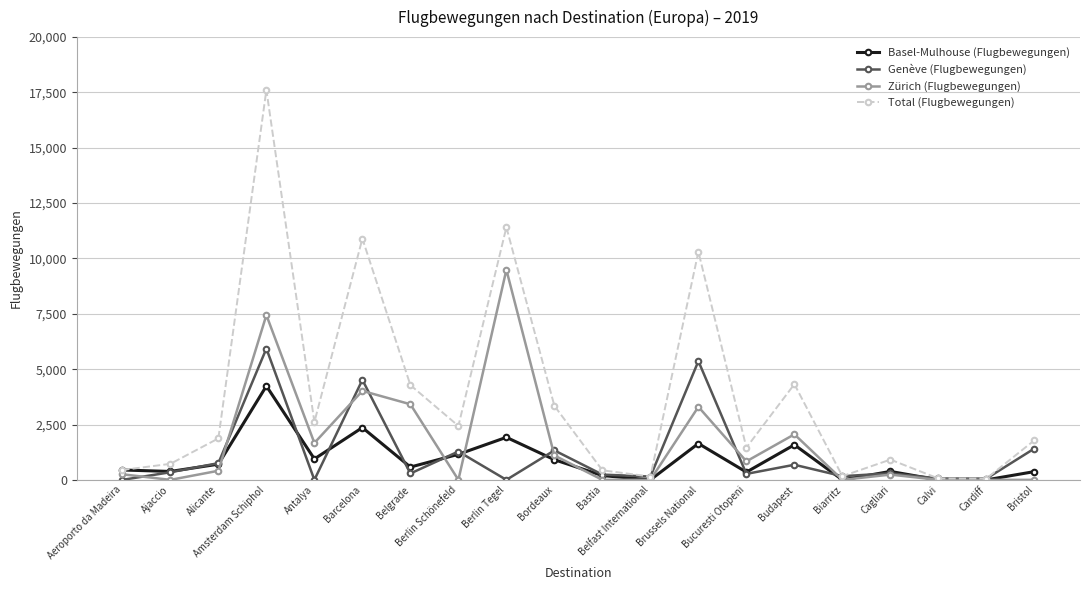

What is the difference between the maximum and minimum values in the Genève (Flugbewegungen) series?

5932